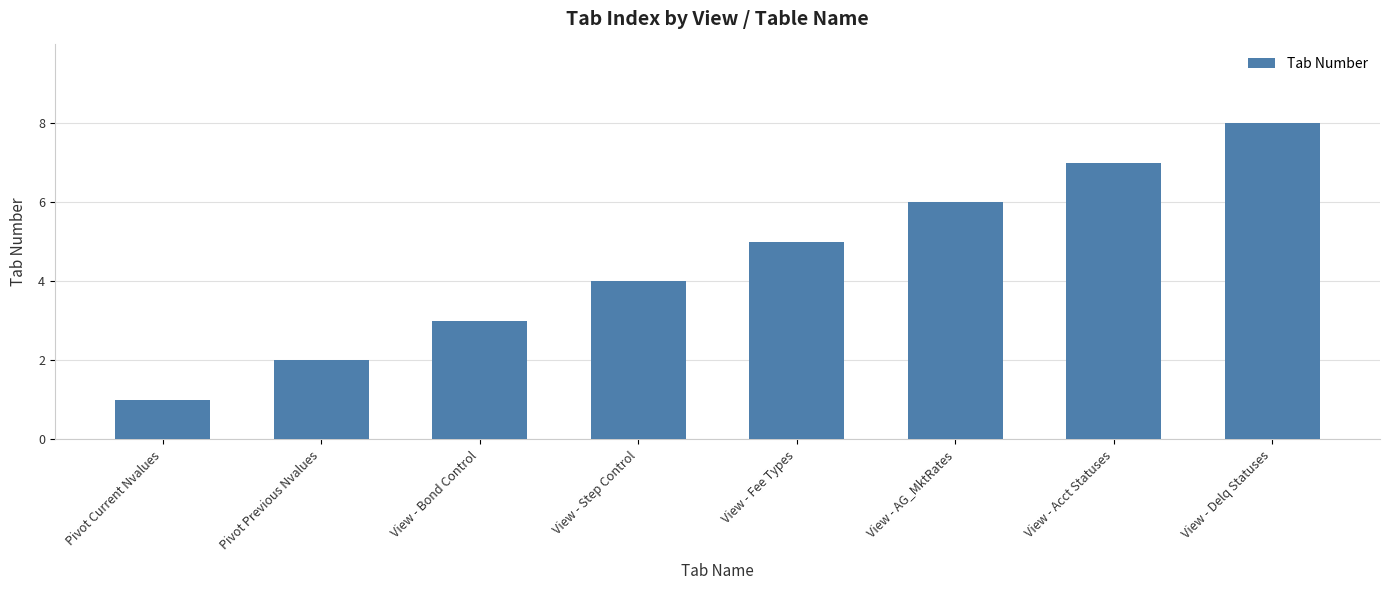

What is the difference between the values at View - Fee Types and Pivot Current Nvalues?

4